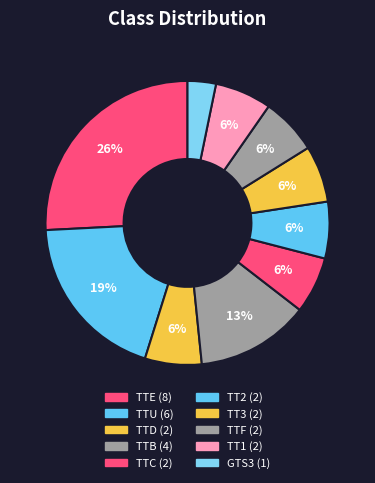

Is there a majority slice in this chart?

No